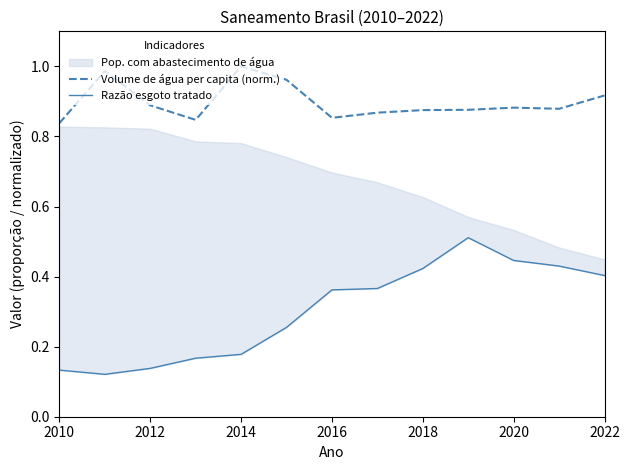

The value of Volume de água per capita (norm.) at 2020 is 0.5. True or false?

False